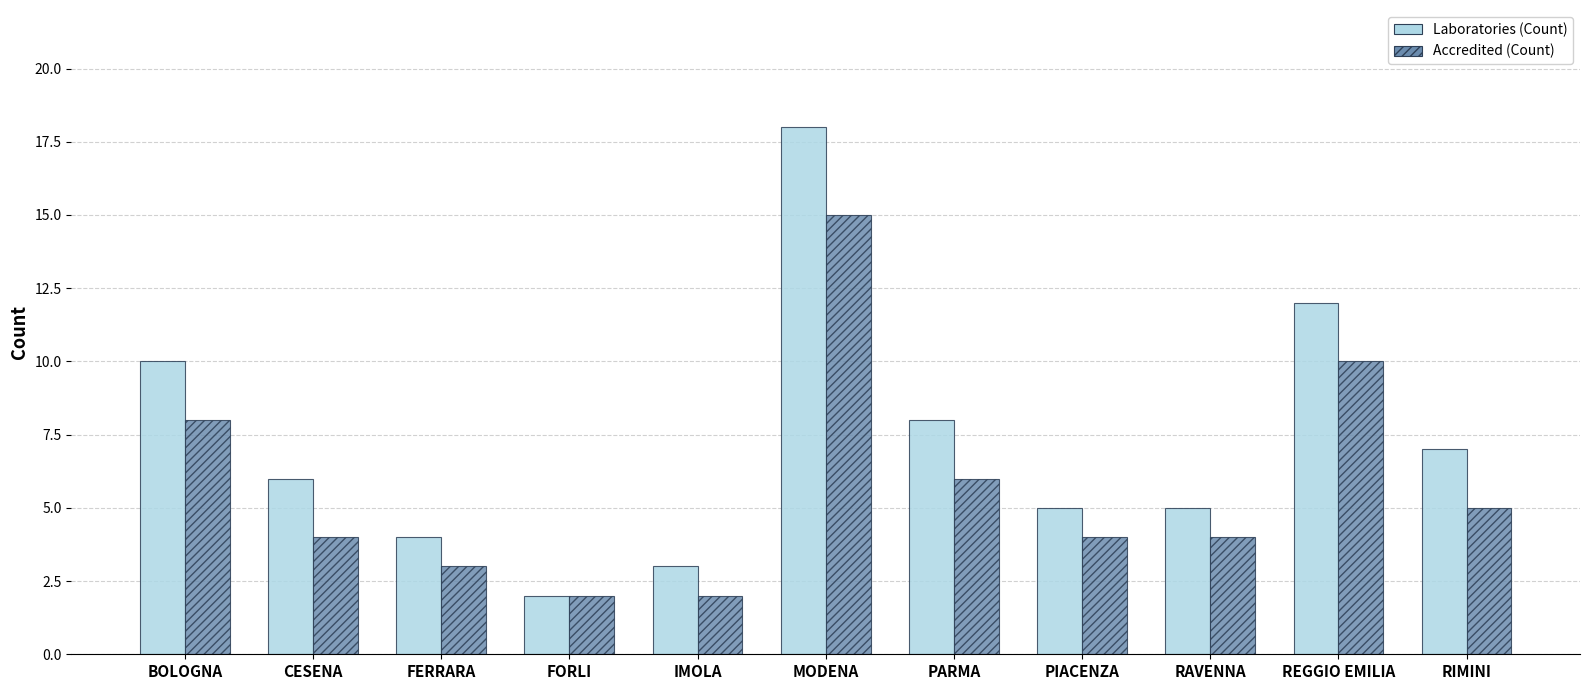

How many bars are there in each group?

2